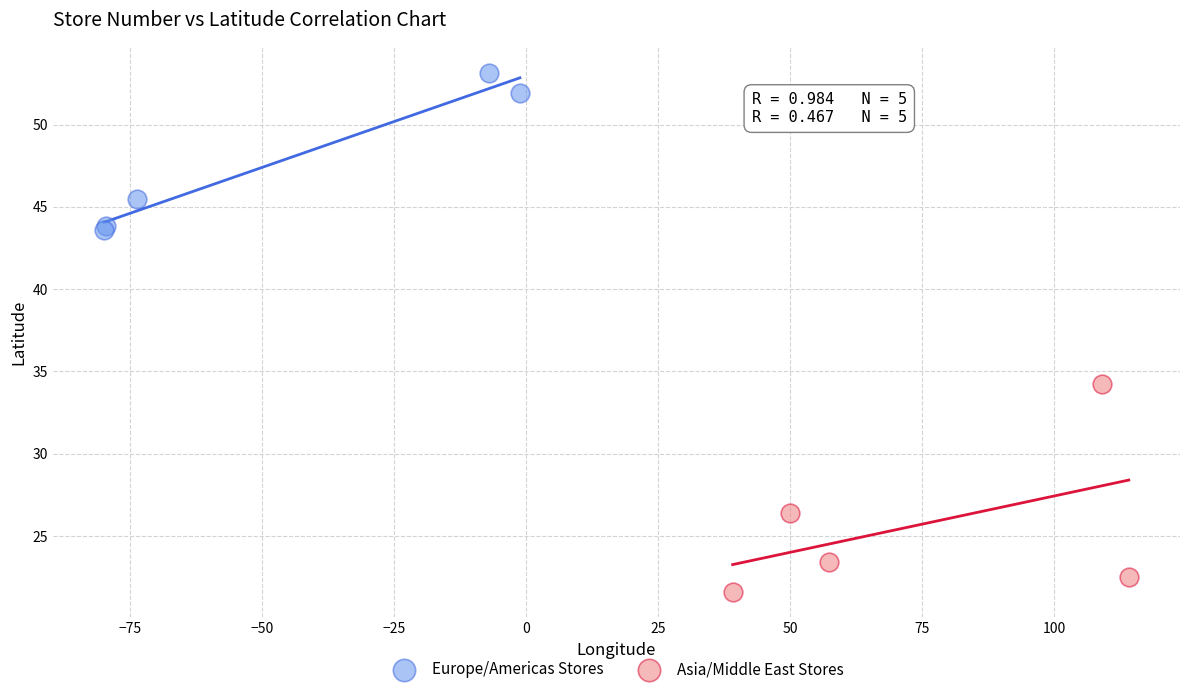

Which series reaches the maximum Y coordinate?

Europe/Americas Stores